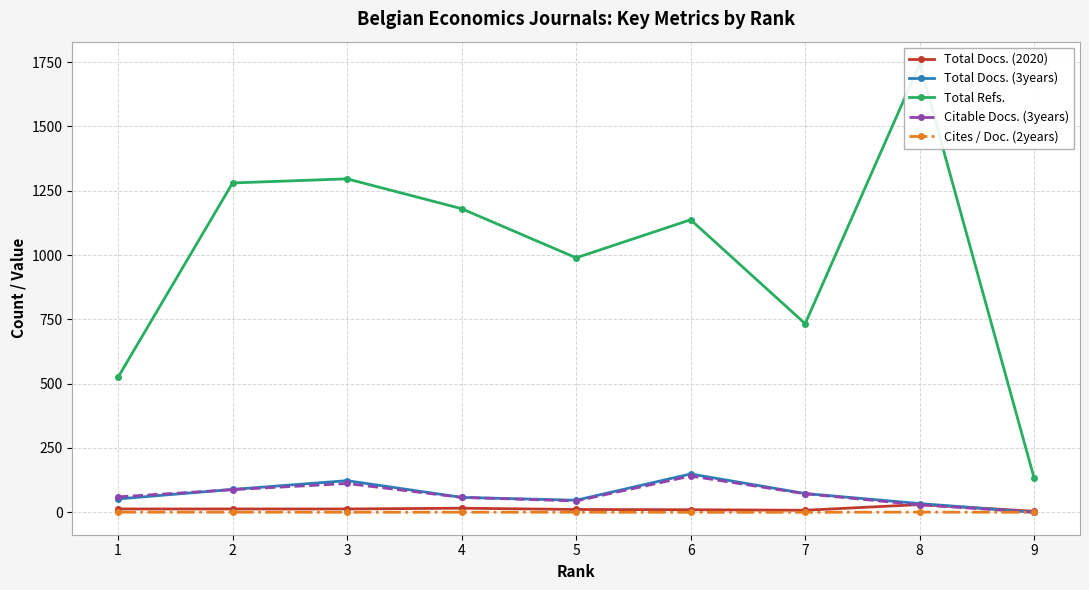

True or false: Total Docs. (2020) and Total Docs. (3years) intersect in this chart.

True